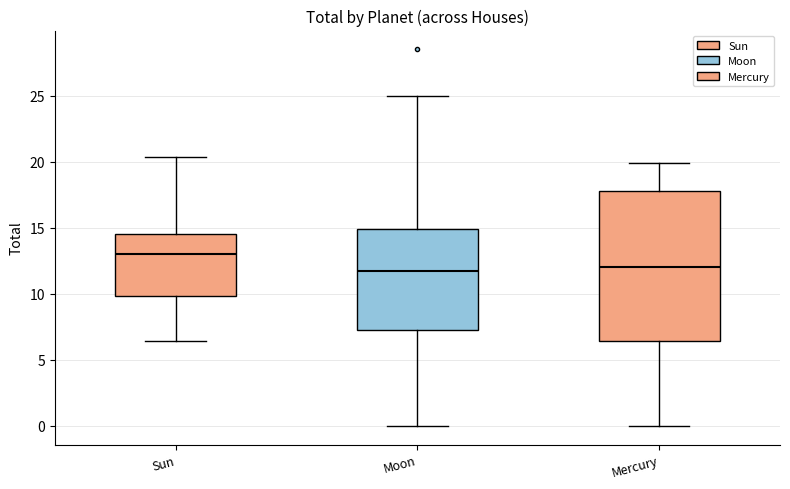

Reading left to right, transcribe this box plot: for each box, give where its median line is, the range the box spans, and where its two whiskers end, as read against the y-axis. The values are not printed on the chart, so give them approximately, as read against the axis.

Sun: median 13.0, box 10.0 to 14.5, whiskers 6.5 to 20.5
Moon: median 11.5, box 7.0 to 15.0, whiskers 0.0 to 25.0
Mercury: median 12.0, box 6.5 to 18.0, whiskers 0.0 to 20.0